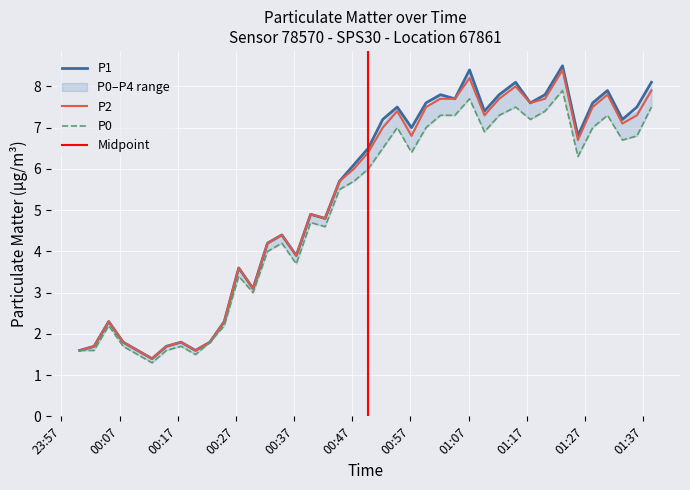

What is the minimum value for P4?

1.4